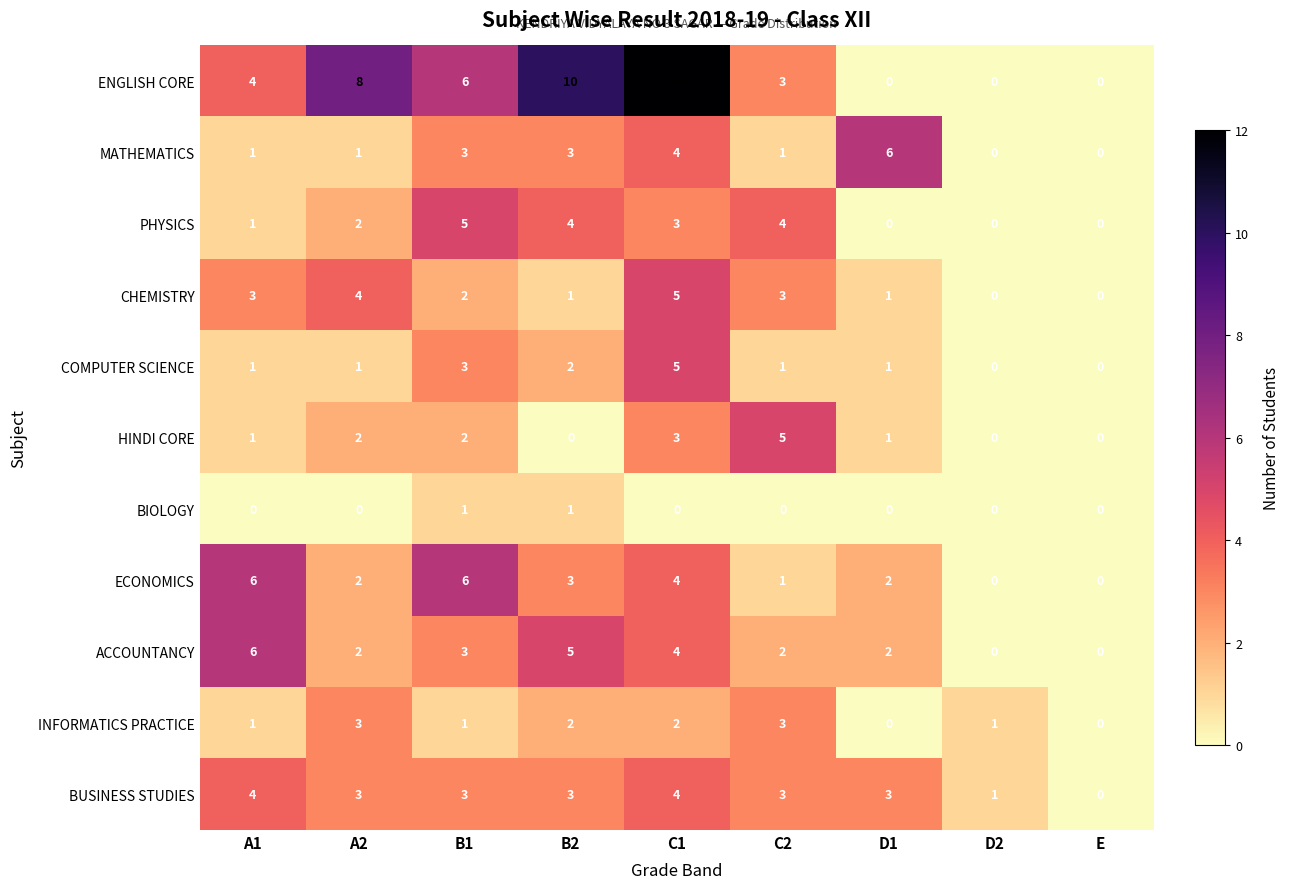

How many data points in COMPUTER SCIENCE are less than 1?

2